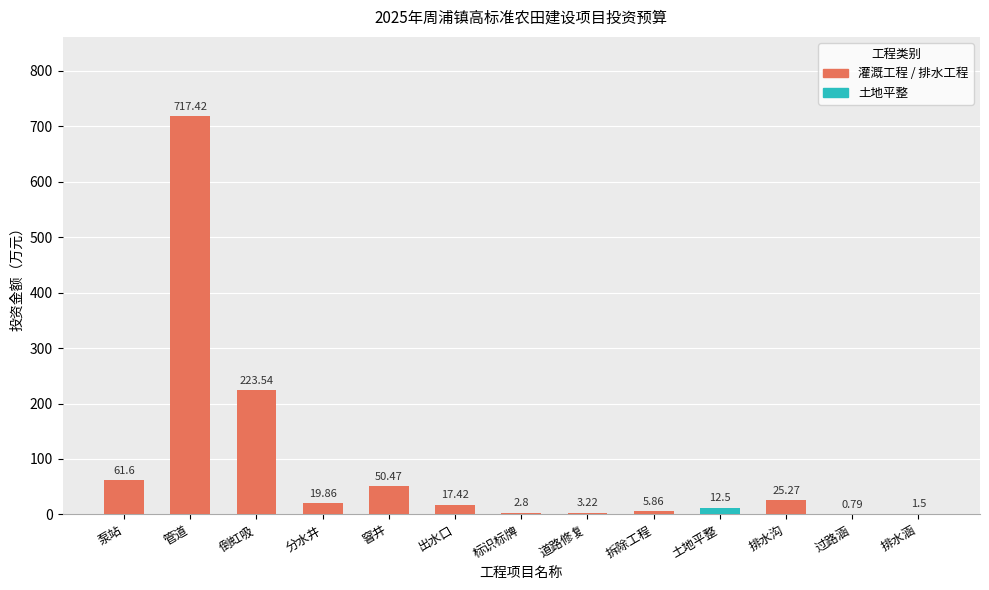

What is the sum of the values at 拆除工程 and 泵站?

67.5